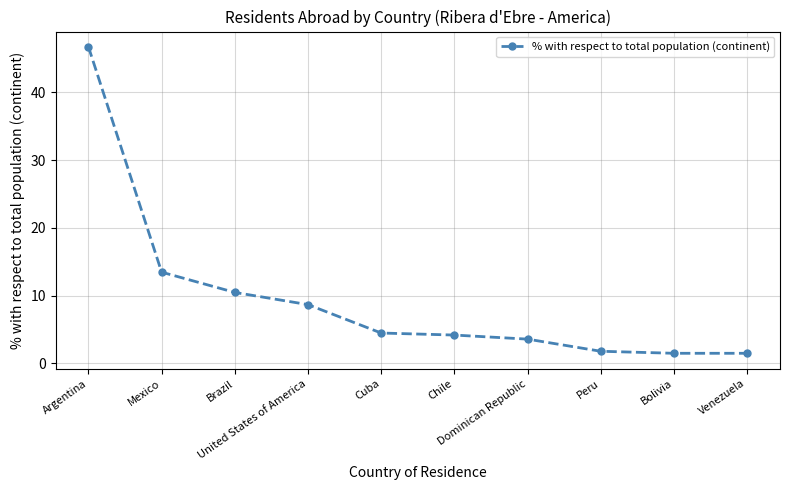

What is the greatest value displayed?

46.7